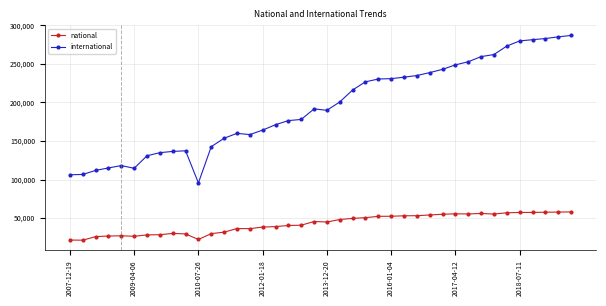

List the series in order of their overall mean, lowest first.

national, international